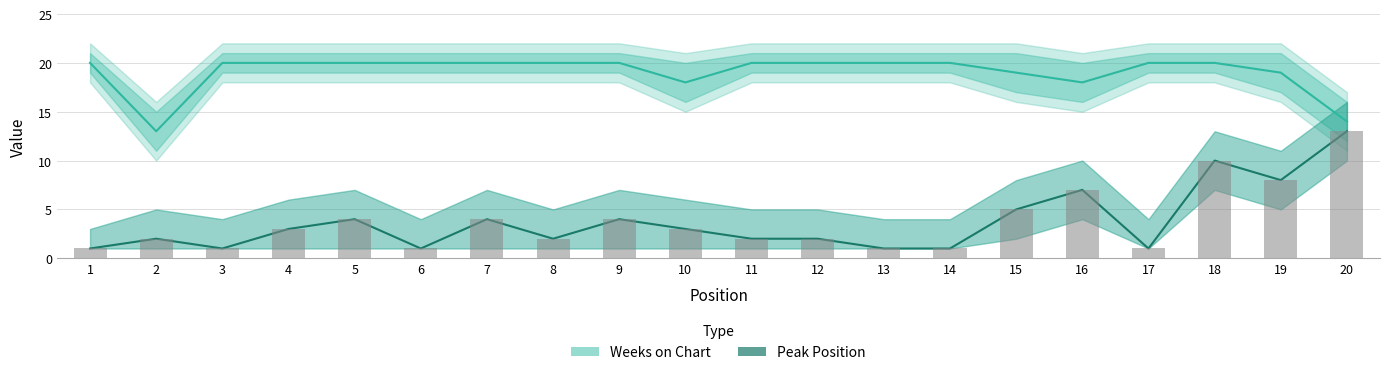

Reading left to right, list all the values displayed in this chart.

Weeks on Chart: 1=20	2=13	3=20	4=20	5=20	6=20	7=20	8=20	9=20	10=18	11=20	12=20	13=20	14=20	15=19	16=18	17=20	18=20	19=19	20=14
Peak Position: 1=1	2=2	3=1	4=3	5=4	6=1	7=4	8=2	9=4	10=3	11=2	12=2	13=1	14=1	15=5	16=7	17=1	18=10	19=8	20=13